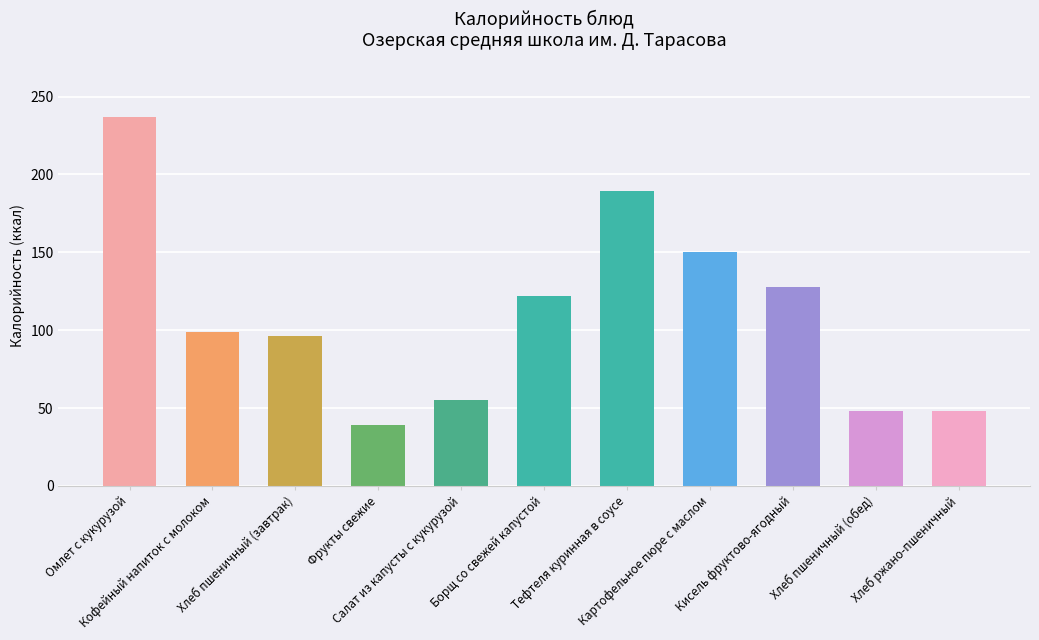

What position from the right is Фрукты свежие?

8